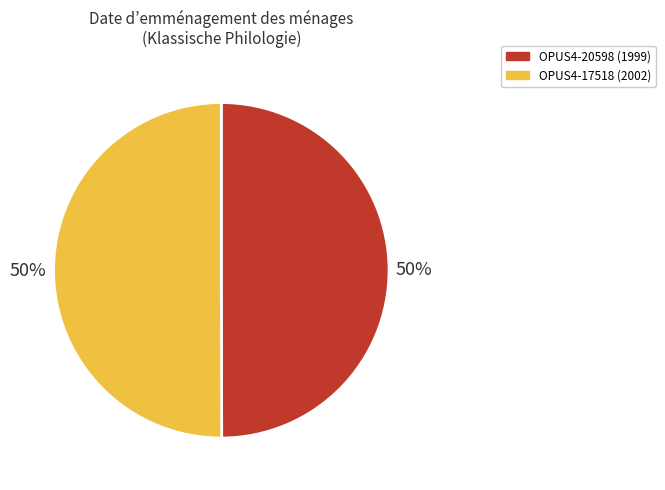

To the nearest percent, what portion does OPUS4-17518 represent?

50%